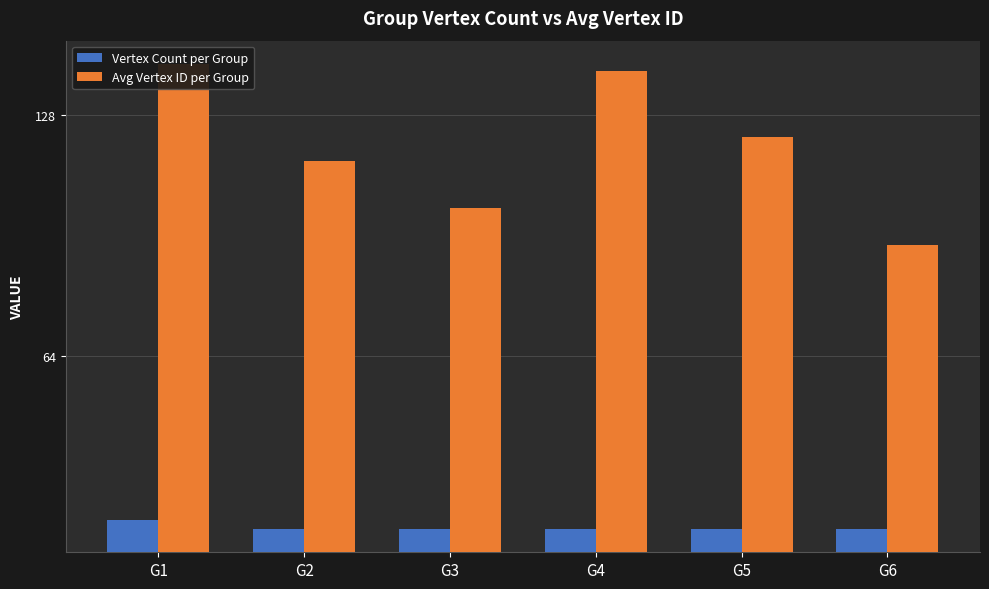

How many groups of bars are there?

6